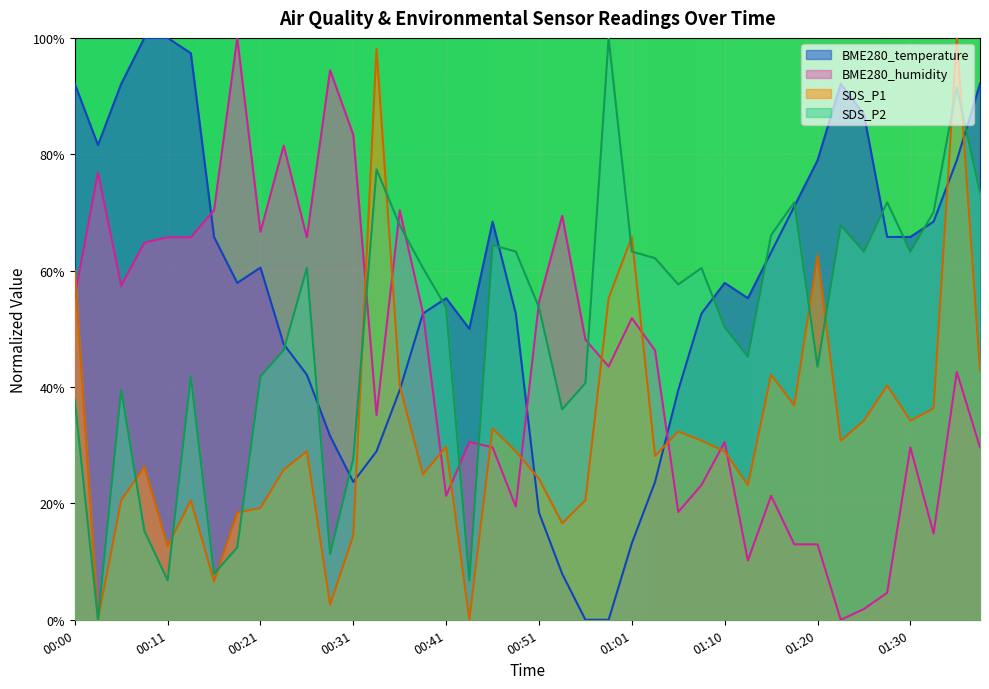

Where is SDS_P2 nearest to the value 0?

00:03